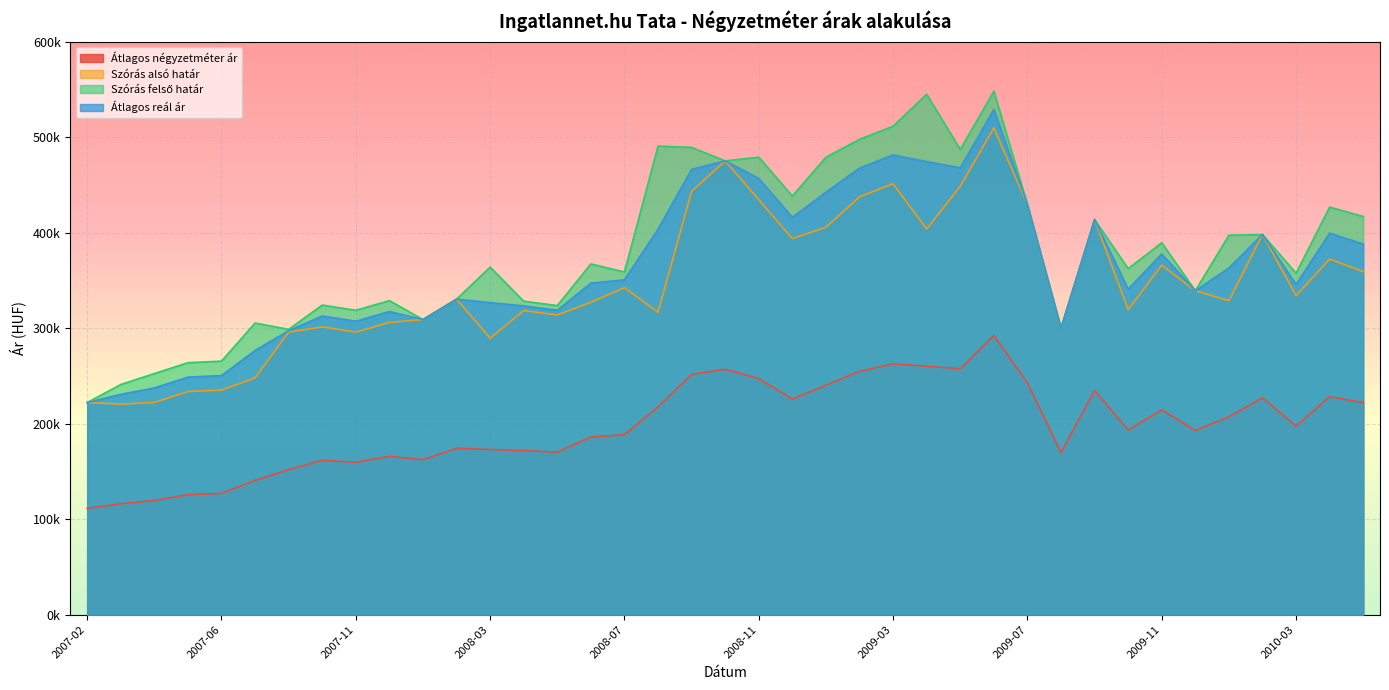

What is the sum of all Szórás felső határ values?

14872731